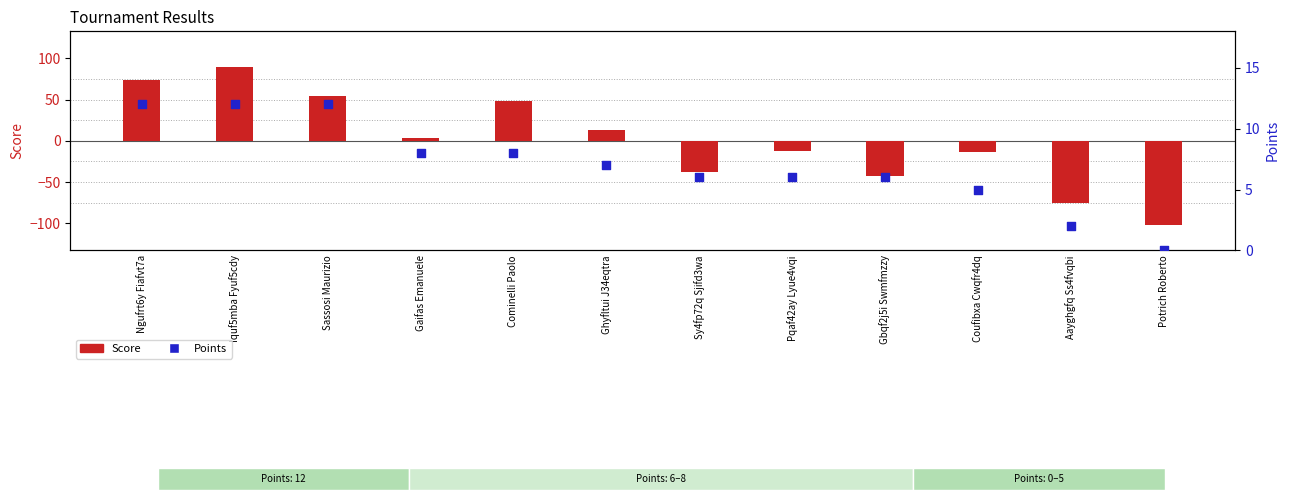

Which series contains the highest Y value?

Score